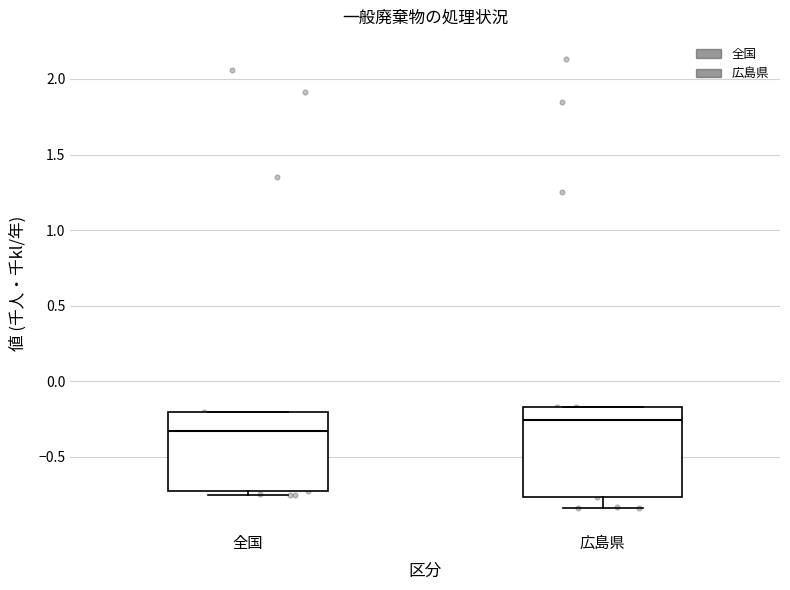

Which box has the lowest median line?

全国